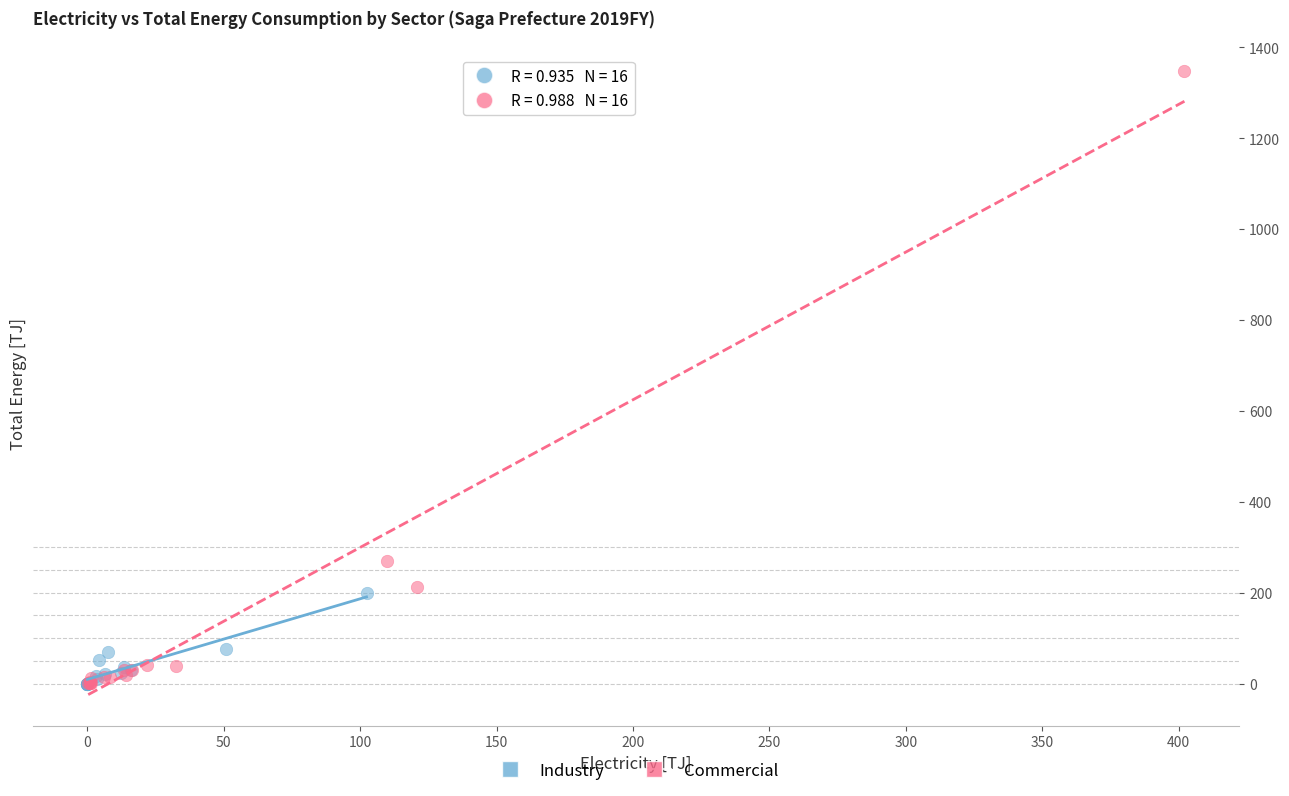

Which series reaches the maximum Y coordinate?

Commercial